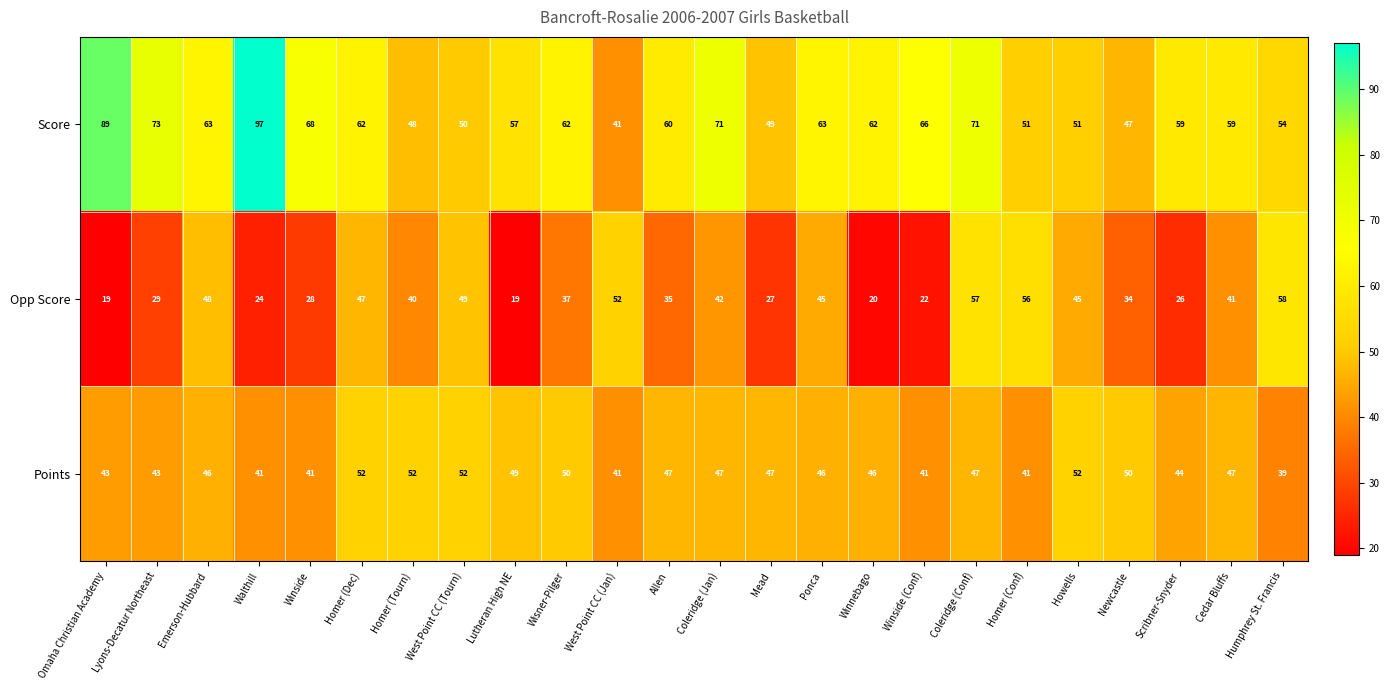

Where does the Opp Score series first go above 40?

Emerson-Hubbard